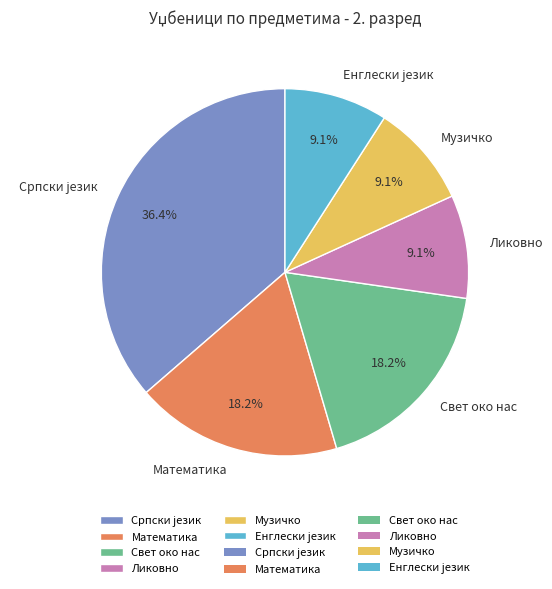

To the nearest percent, what percentage of the pie is Свет око нас?

18%